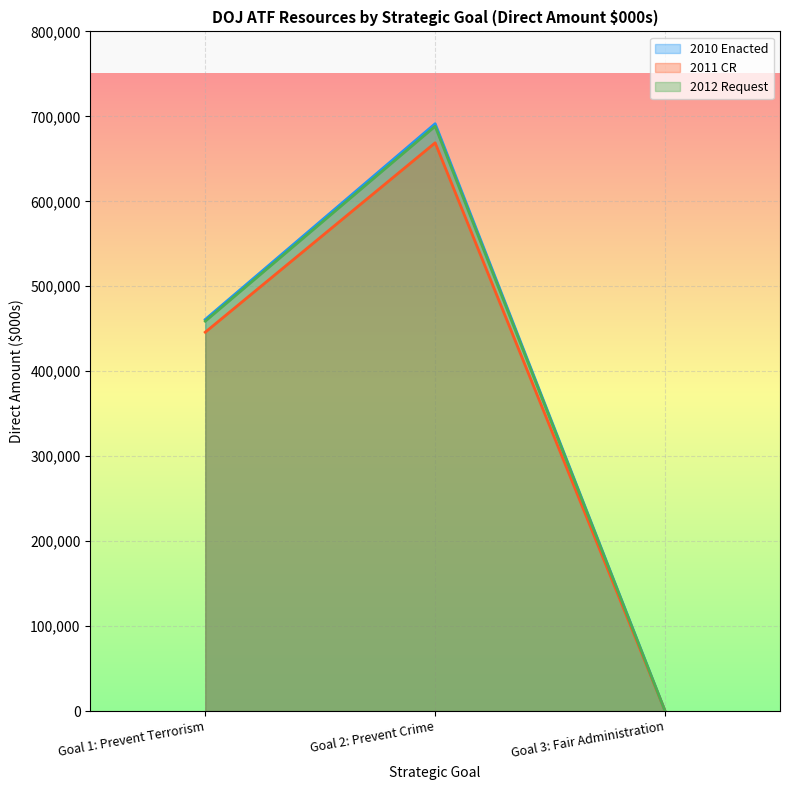

Reading left to right, extract all data points from this chart.

2010 Enacted: 460909	691363	0
2011 CR: 445909	668863	0
2012 Request: 458918	688377	0